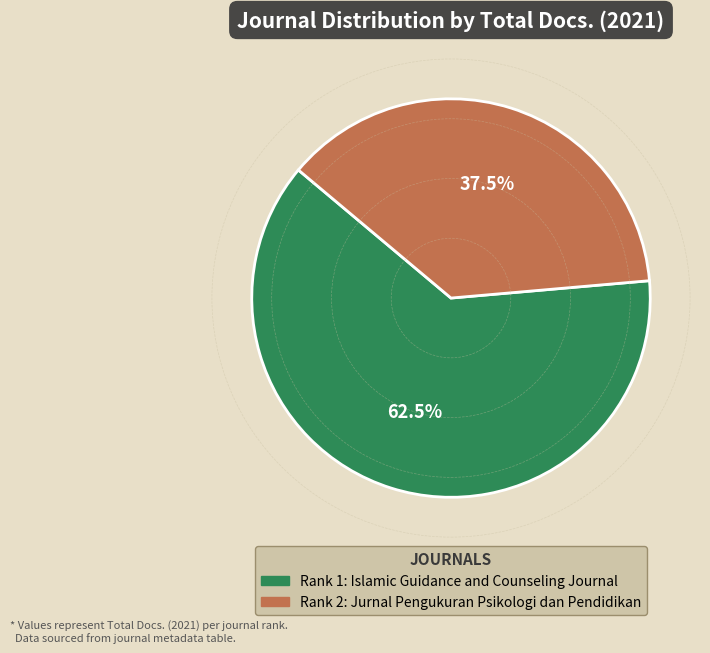

Is there a majority slice in this chart?

Yes